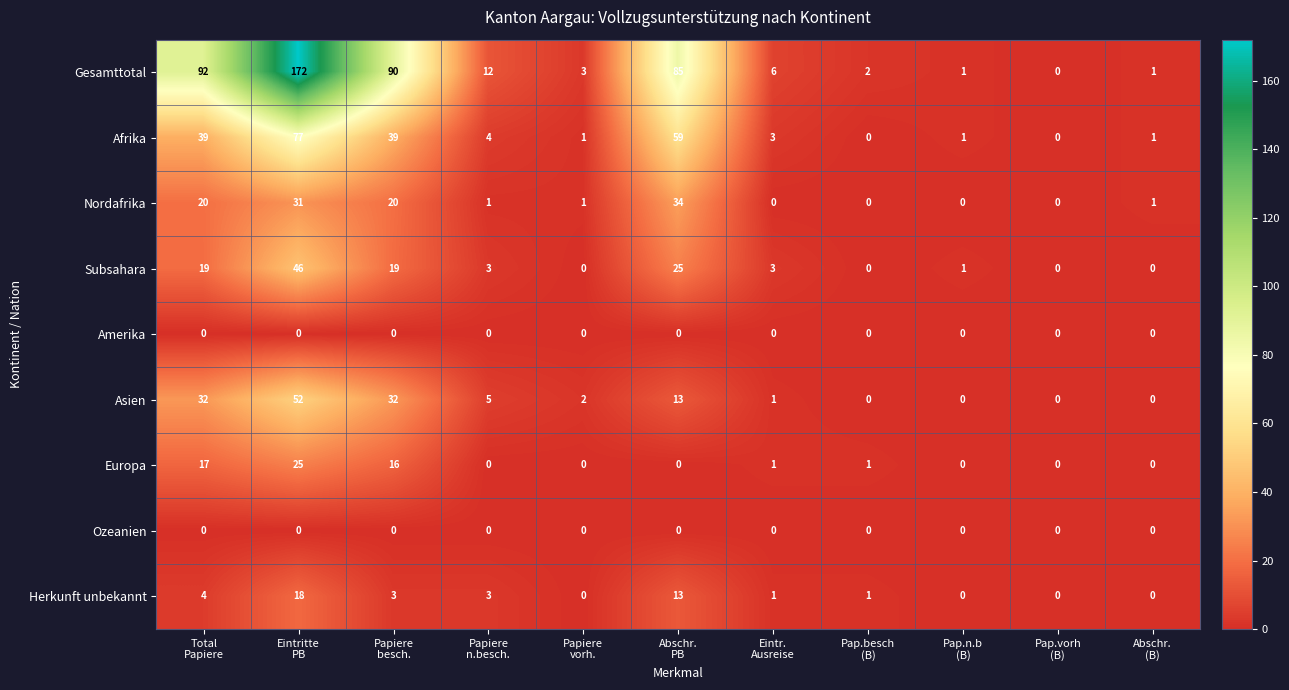

Which series has the largest total across all categories?

Gesamttotal